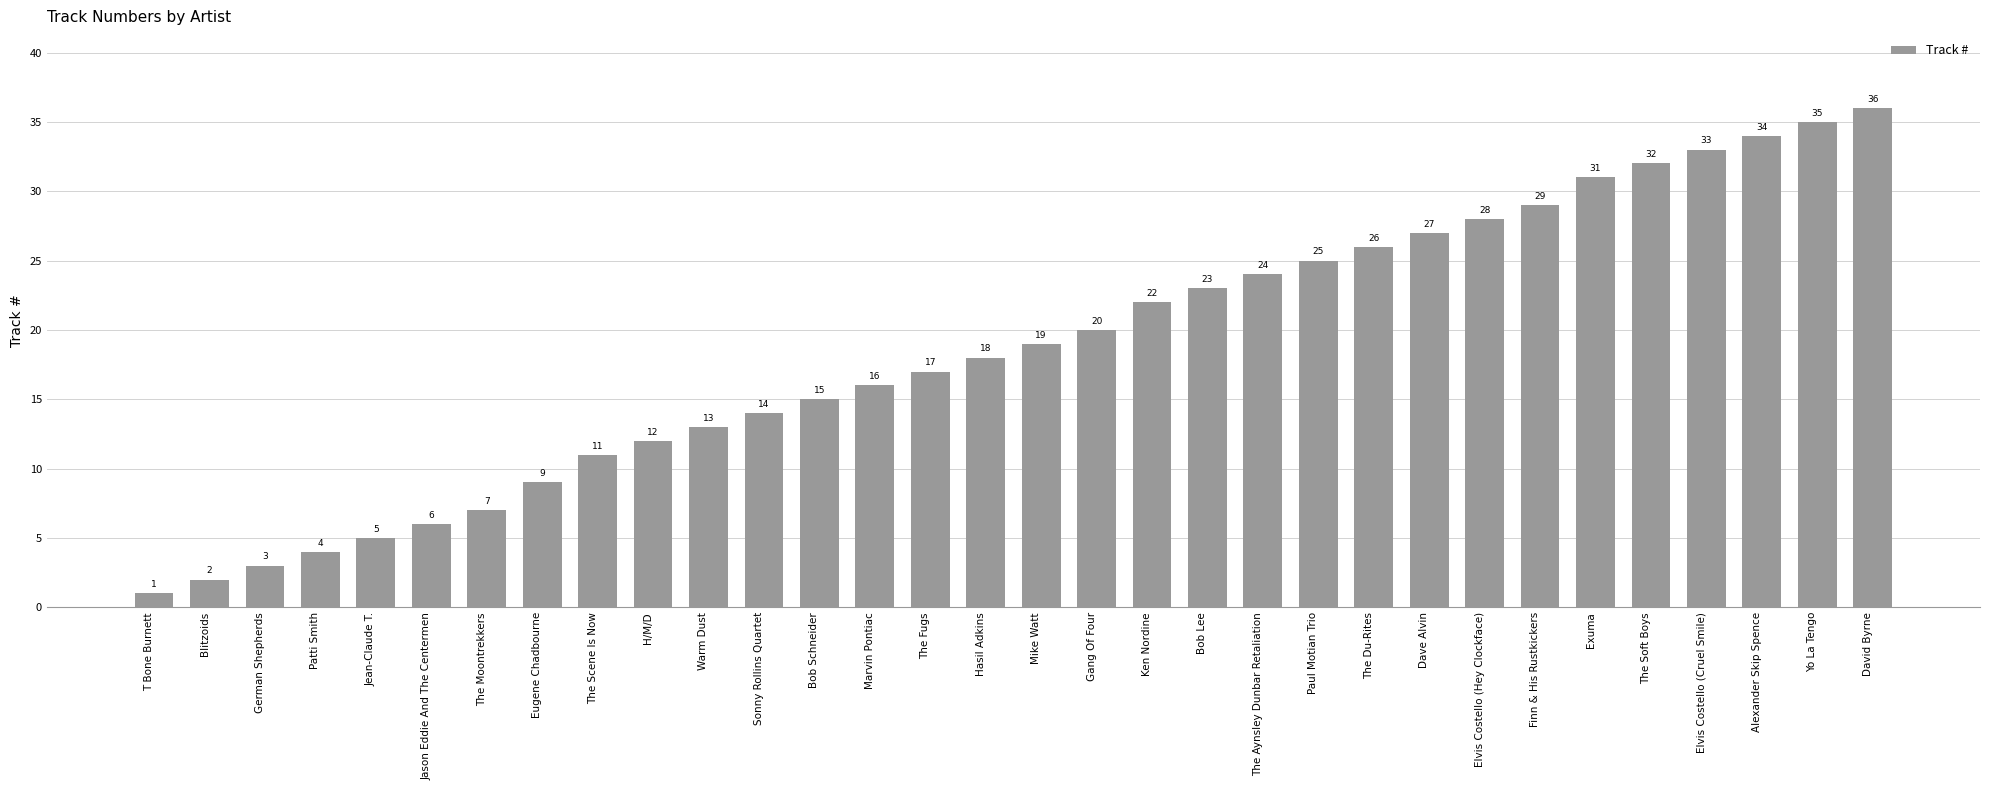

What is the difference between the maximum and minimum values?

35